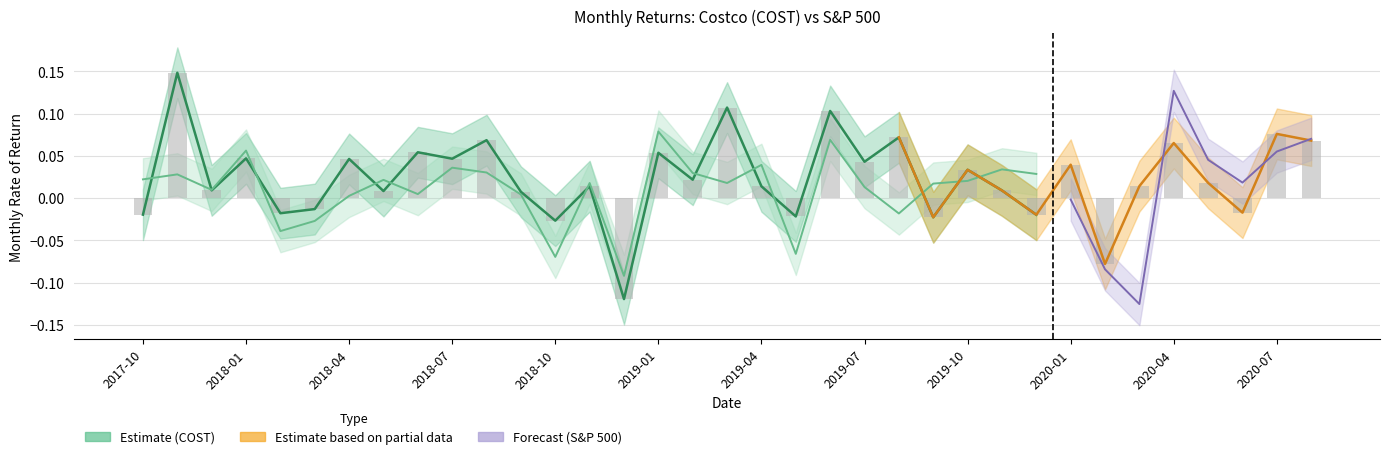

Which category has the highest value across all series?

2017-11